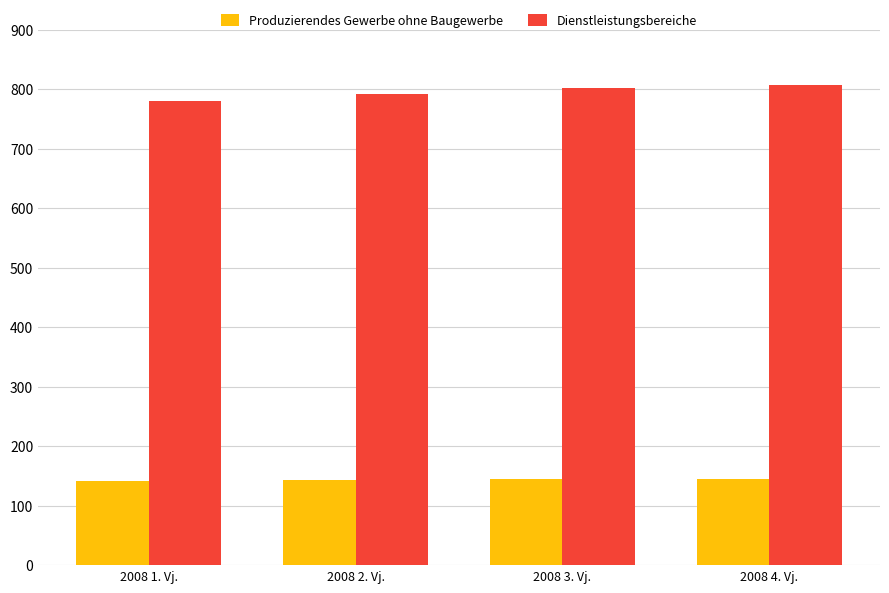

Are the bars grouped side by side (vs. stacked)?

Yes